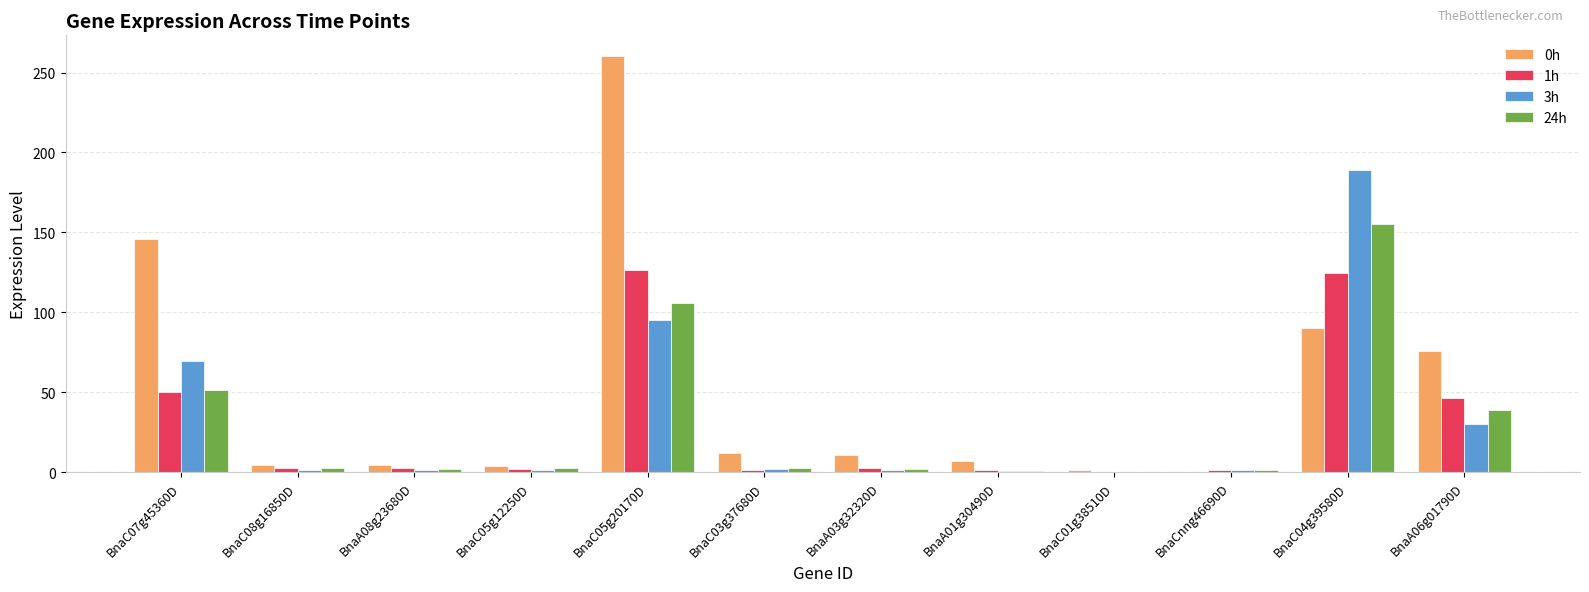

What is the sum of all 1h values?

362.2